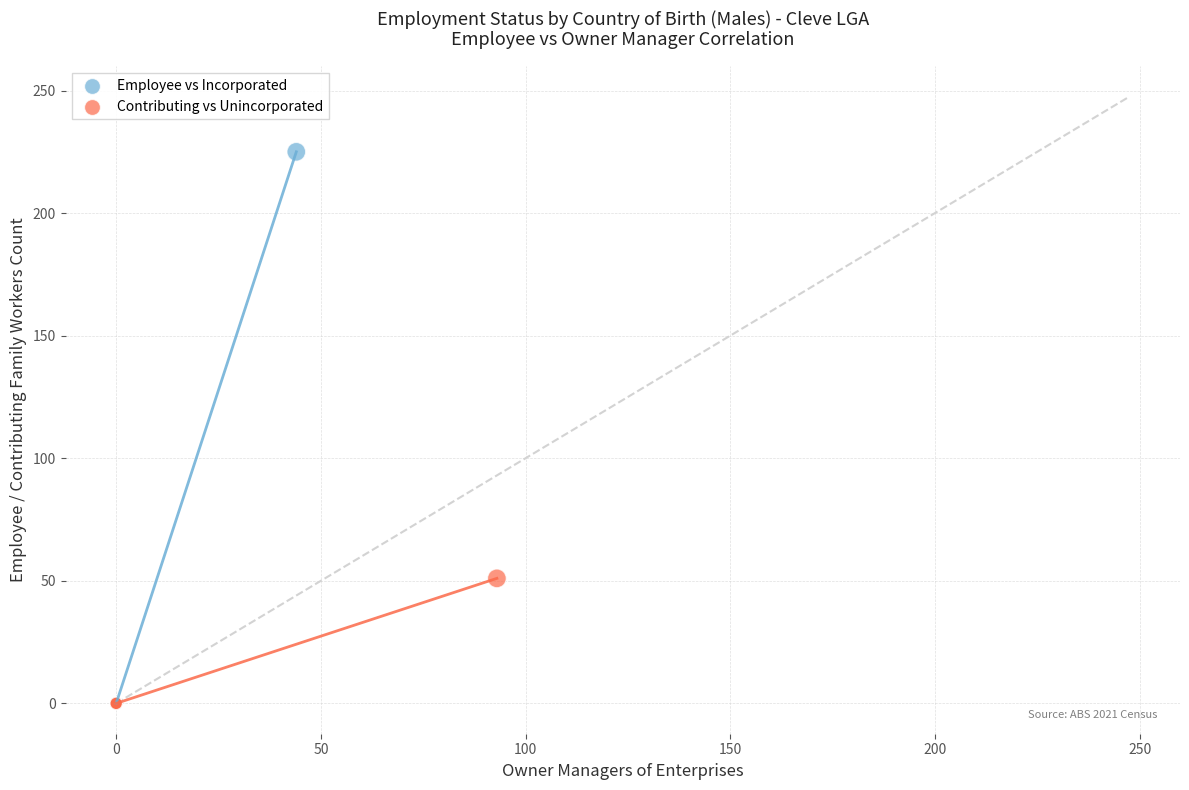

Which series has the widest spread of Y values?

Employee vs Incorporated